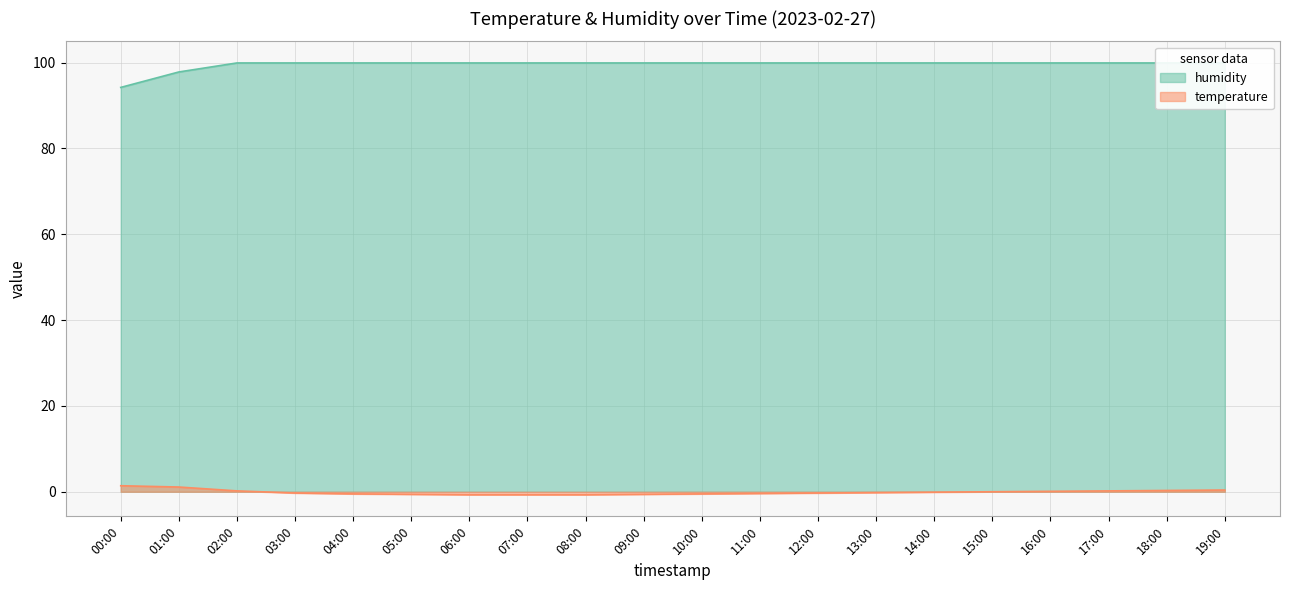

True or false: temperature has a value of 0.2 at 17:00.

True